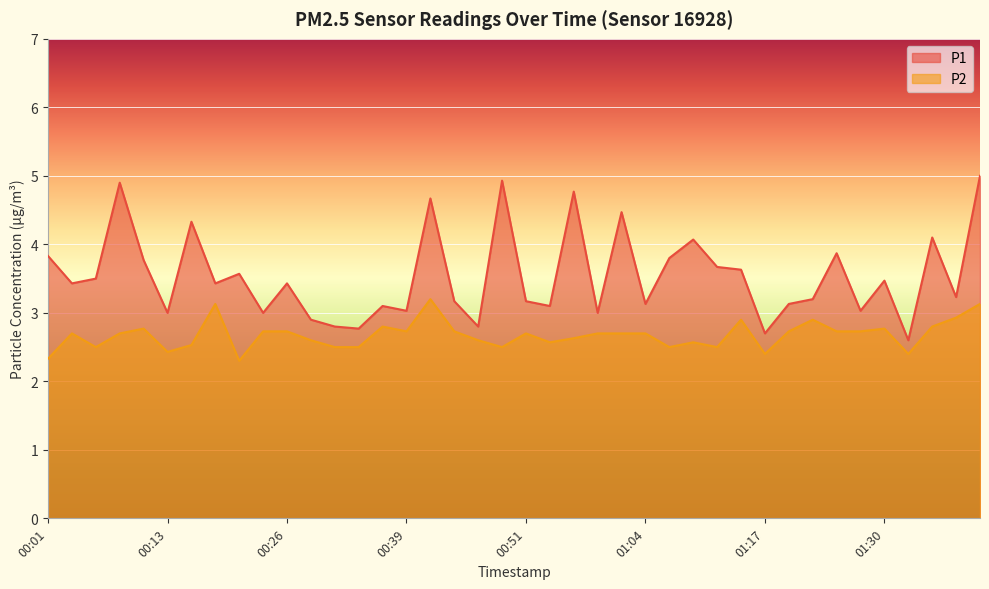

Reading left to right, extract all data points from this chart.

P1: 3.8	3.4	3.5	4.9	3.8	3.0	4.3	3.4	3.6	3.0	3.4	2.9	2.8	2.8	3.1	3.0	4.7	3.2	2.8	4.9	3.2	3.1	4.8	3.0	4.5	3.1	3.8	4.1	3.7	3.6	2.7	3.1	3.2	3.9	3.0	3.5	2.6	4.1	3.2	5.0
P2: 2.3	2.7	2.5	2.7	2.8	2.4	2.5	3.1	2.3	2.7	2.7	2.6	2.5	2.5	2.8	2.7	3.2	2.7	2.6	2.5	2.7	2.6	2.6	2.7	2.7	2.7	2.5	2.6	2.5	2.9	2.4	2.7	2.9	2.7	2.7	2.8	2.4	2.8	2.9	3.1